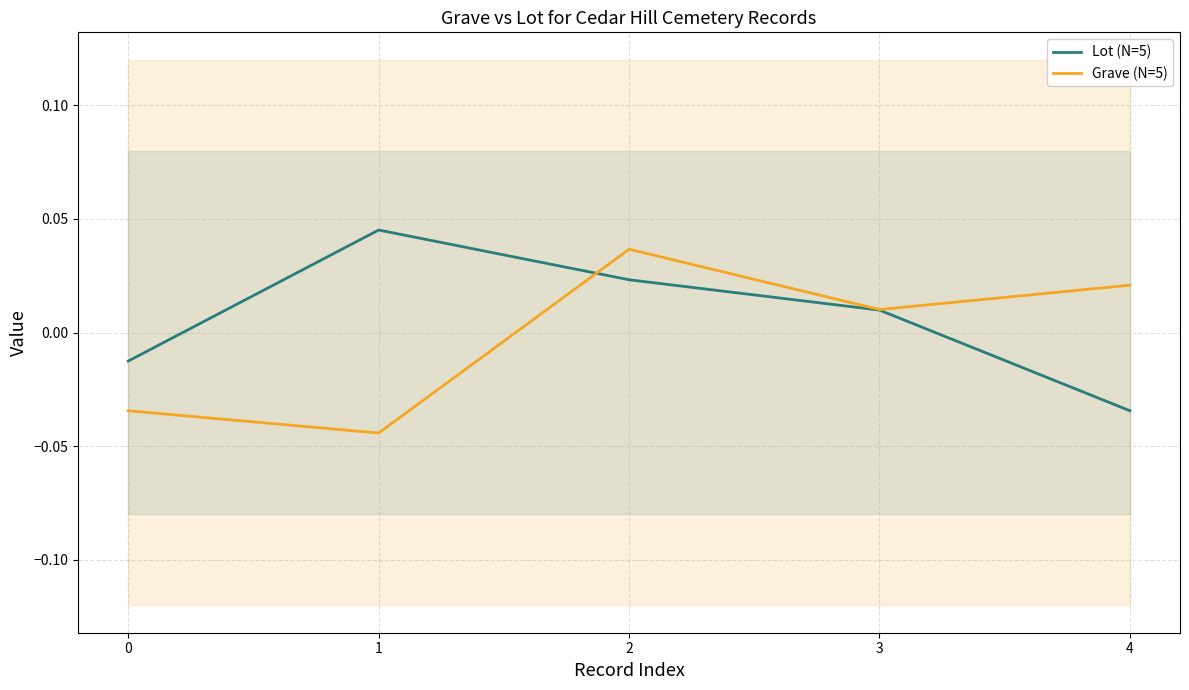

Which category has the lowest value across all series?

1